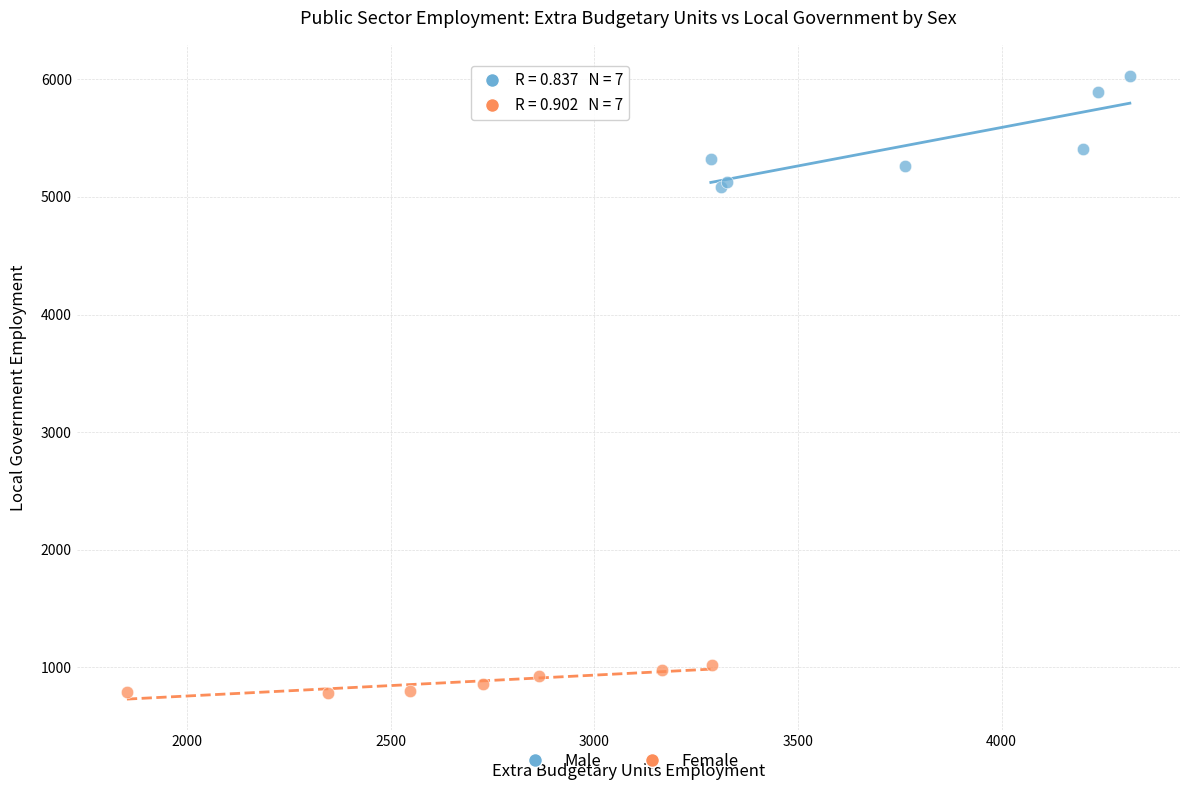

Which series contains the lowest Y value?

Female